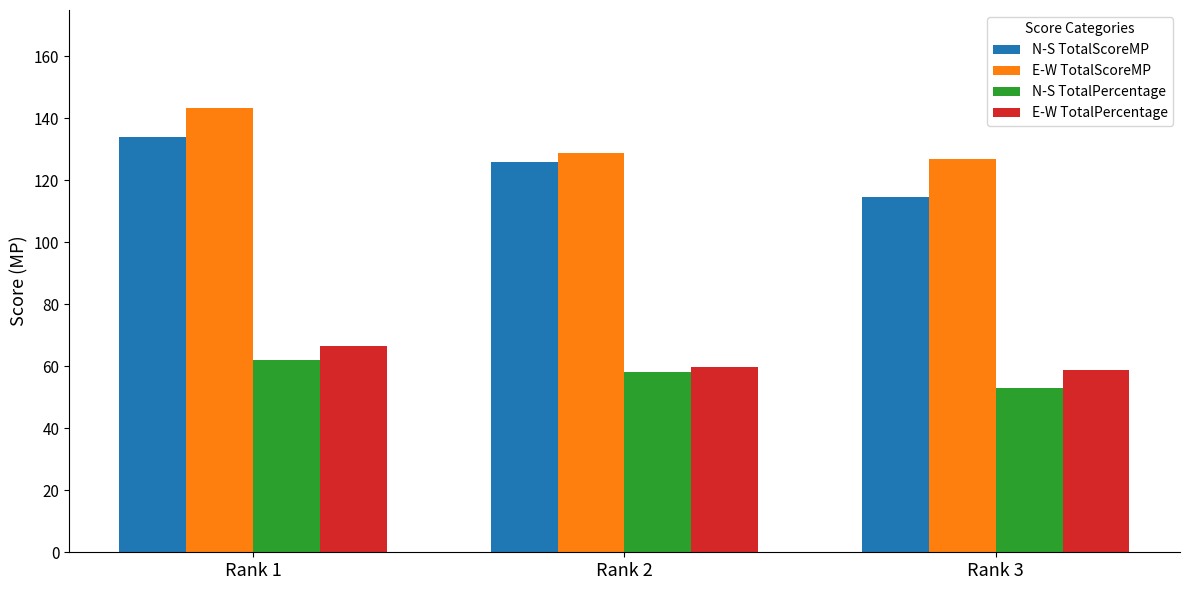

Read the N-S TotalPercentage value at Rank 2.

58.3